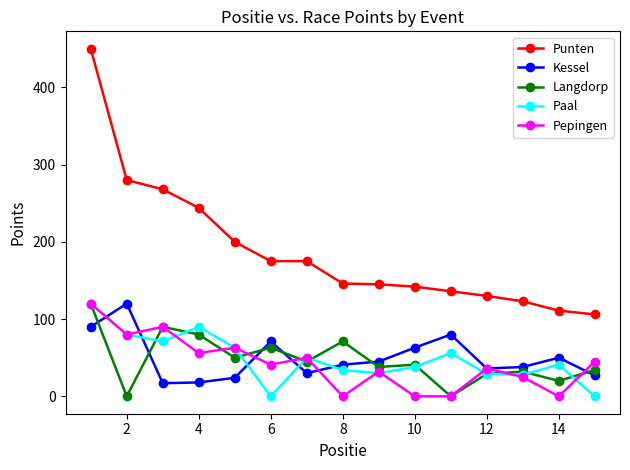

Which series has the largest range (max minus min)?

Punten